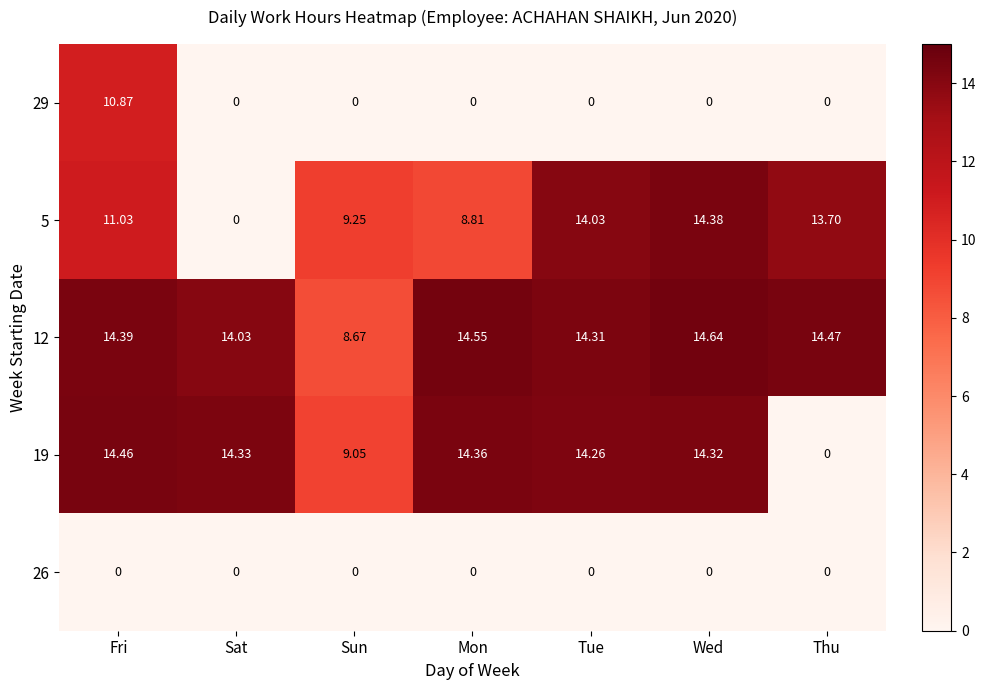

Which series has the largest total across all categories?

12